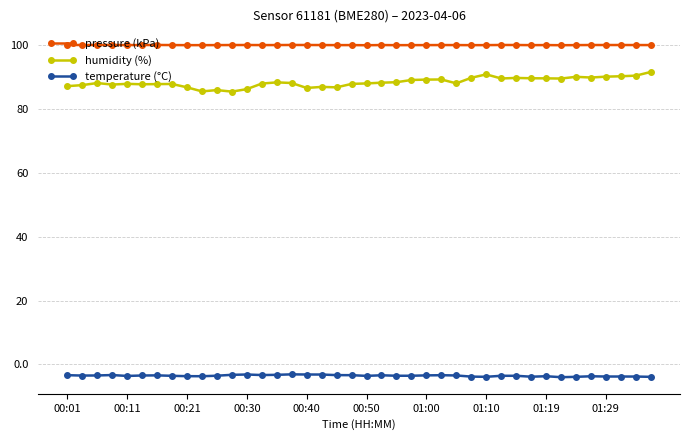

What is the maximum value for pressure (kPa)?

100.2